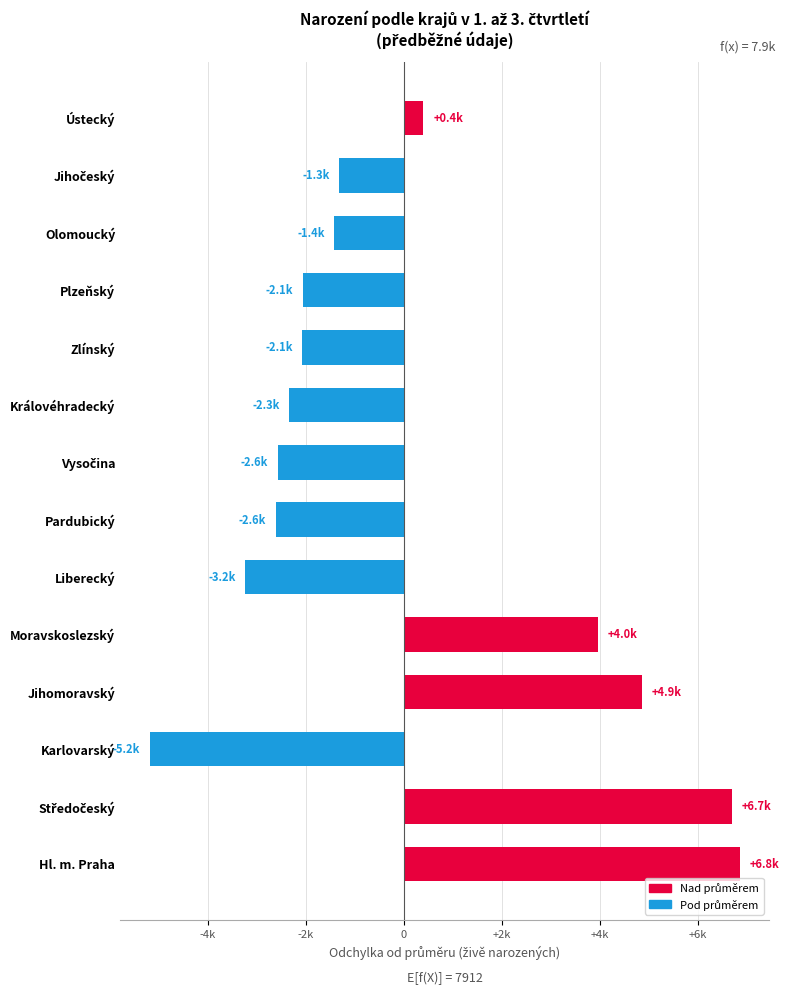

Are the bars horizontal?

Yes